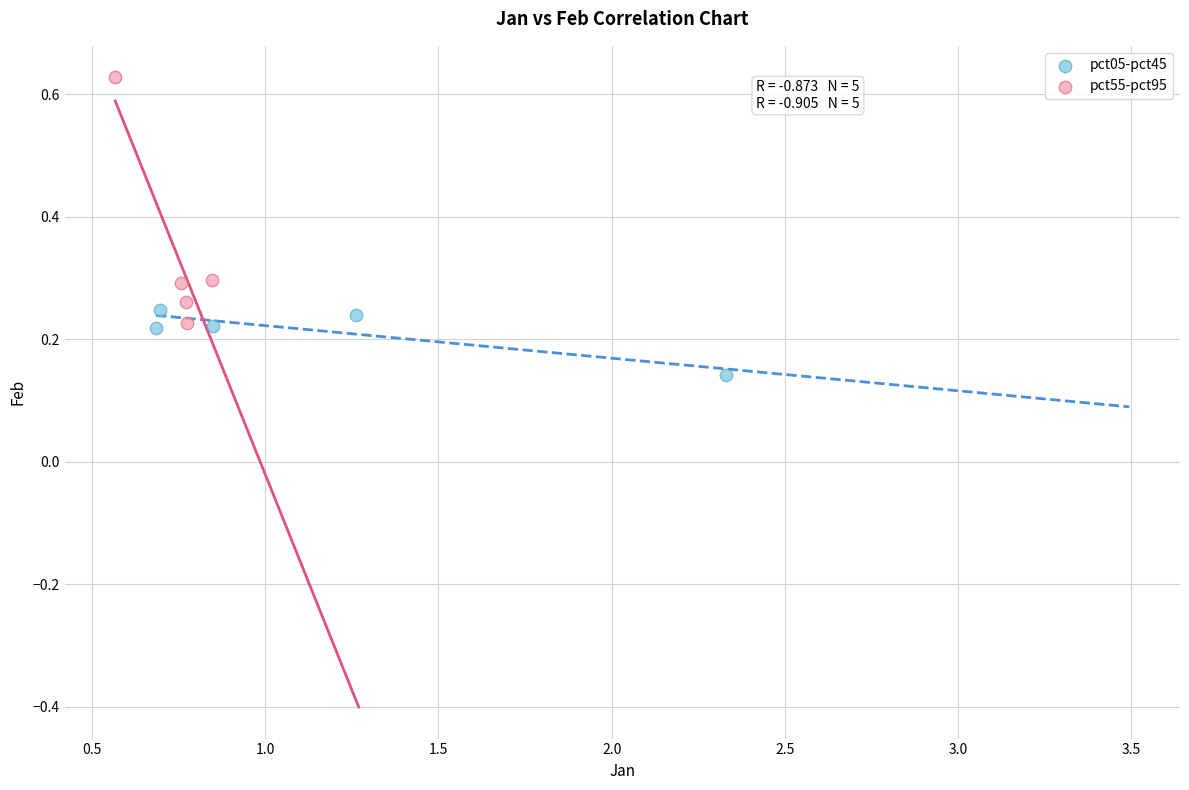

Which series has the largest Y range (max minus min)?

pct55-pct95